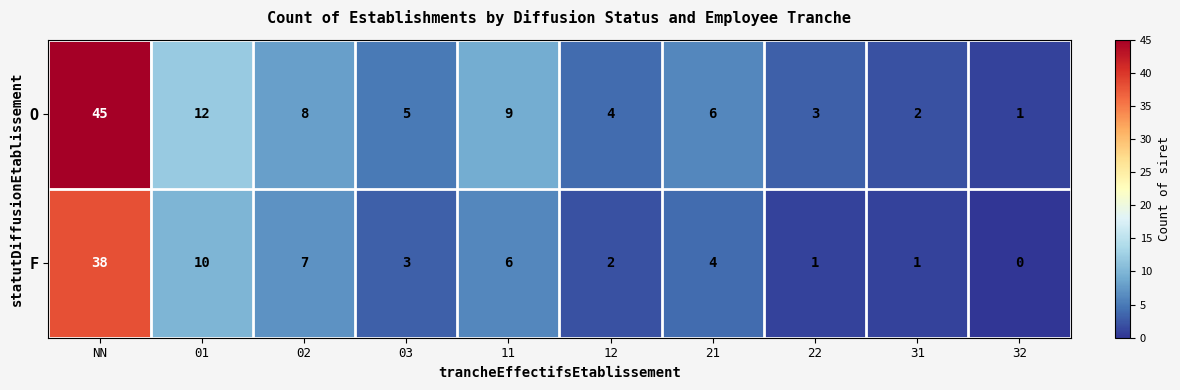

What is the greatest value displayed?

45